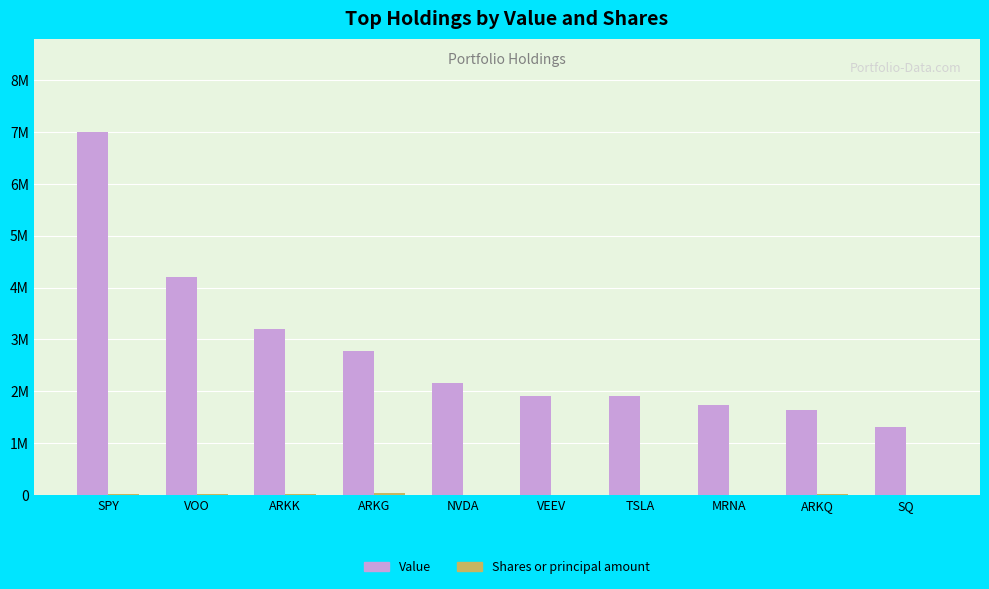

Are the bars grouped side by side (vs. stacked)?

Yes